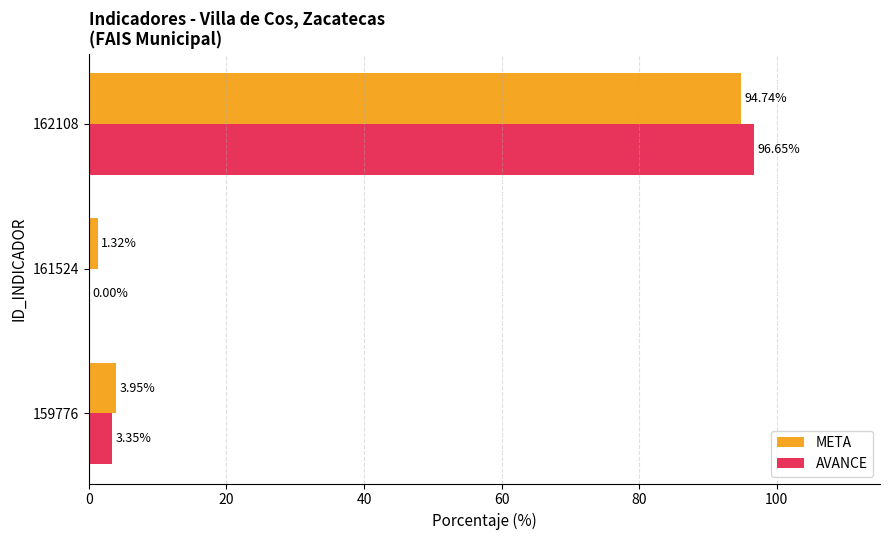

At which category is the sum across all series the highest?

162108